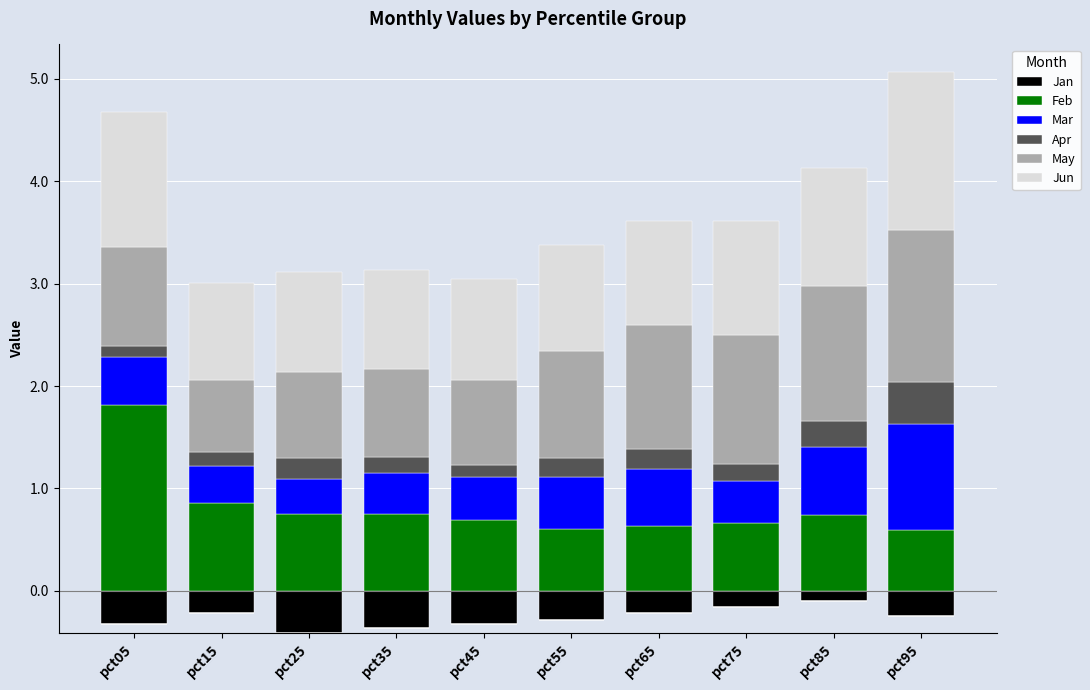

At which category is the sum across all series the highest?

pct95